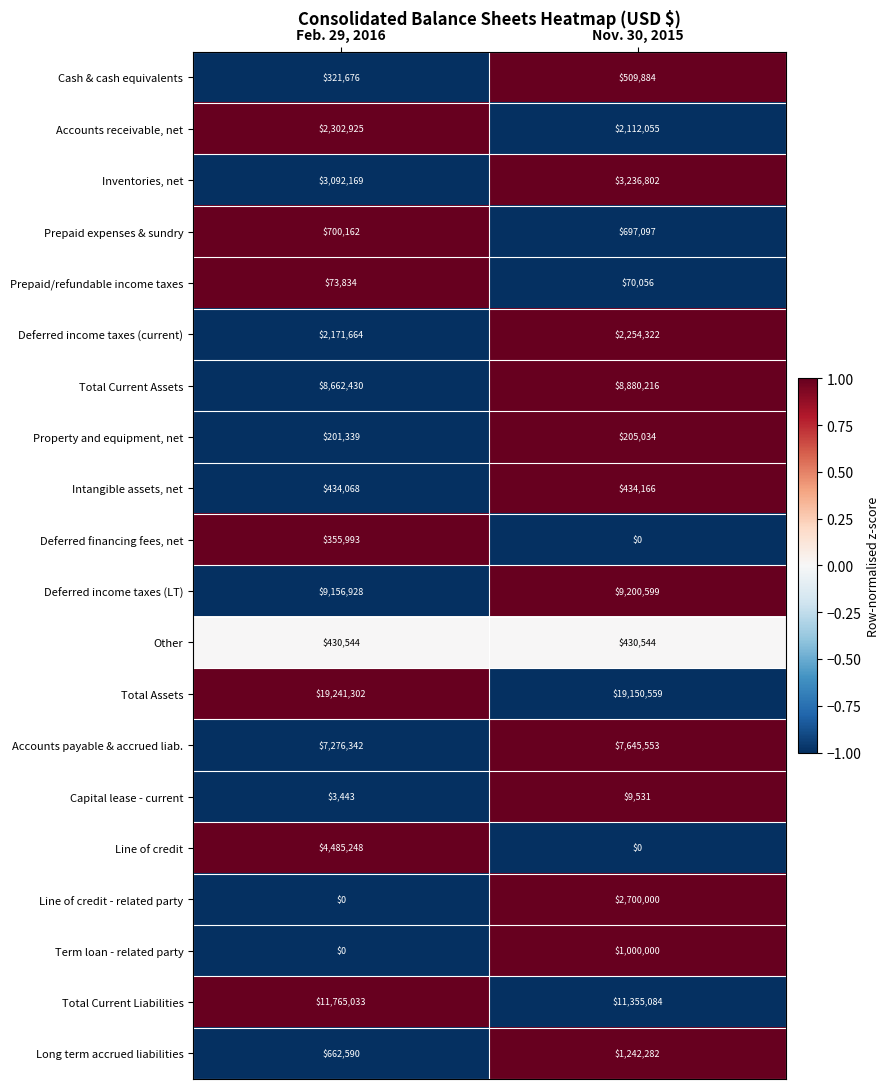

What is the difference between the highest and lowest values at Feb. 29, 2016?

19241302